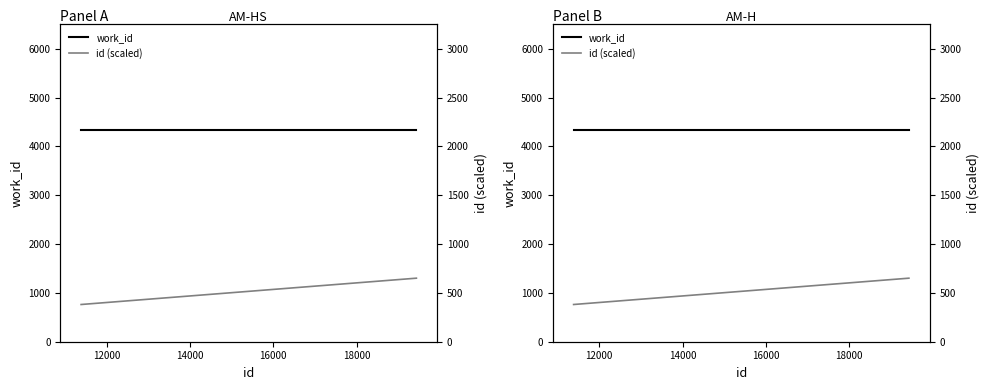

At 16000, list the series in order from smallest to largest.

id (scaled), work_id